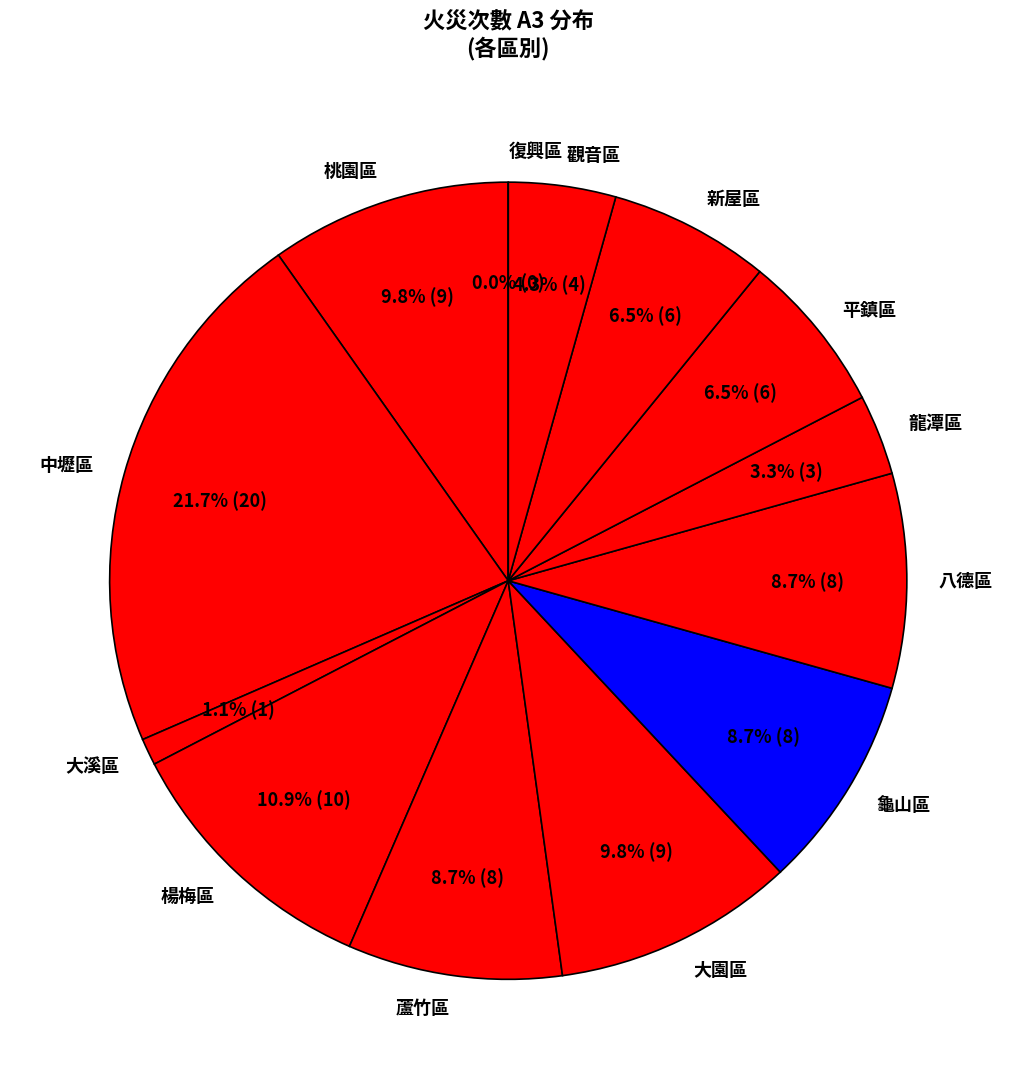

To the nearest percent, what is the average slice percentage?

8%